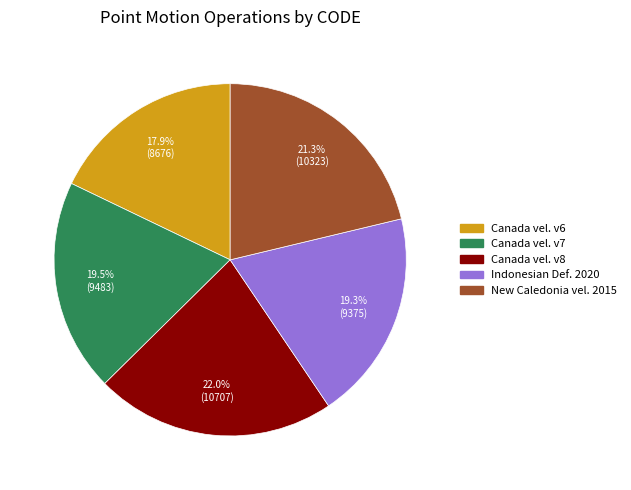

How many segments does this pie chart have?

5